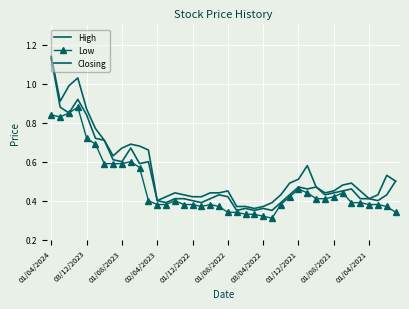

How many interior local peaks does the Low series have?

6